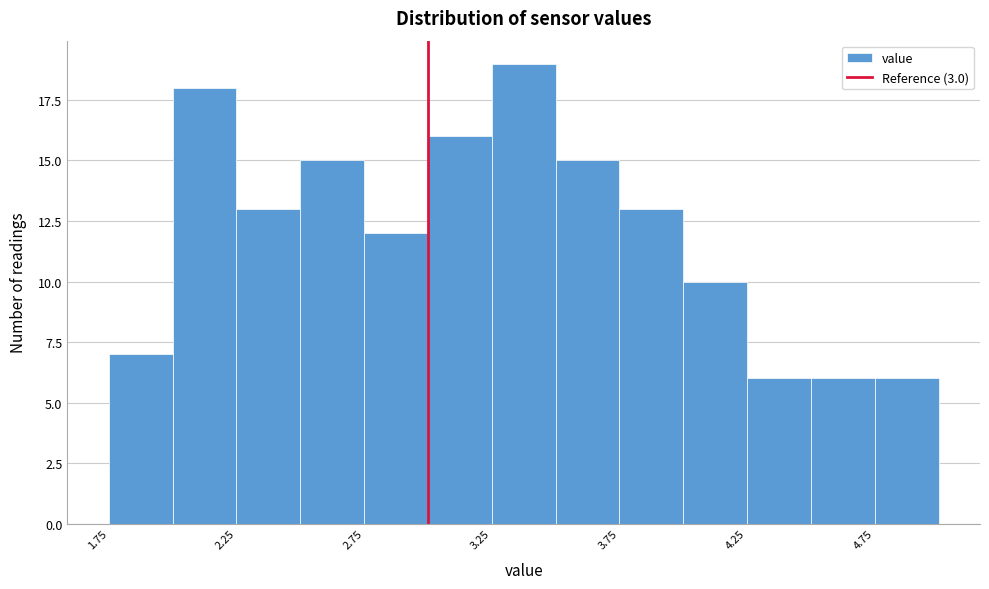

Reading left to right, transcribe this chart: for each bar, give the range it covers on the x-axis and its height. The values are not printed on the chart, so give them approximately, as read against the axis.

1.75 to 2.00: 7
2.00 to 2.25: 18
2.25 to 2.50: 13
2.50 to 2.75: 15
2.75 to 3.00: 12
3.00 to 3.25: 16
3.25 to 3.50: 19
3.50 to 3.75: 15
3.75 to 4.00: 13
4.00 to 4.25: 10
4.25 to 4.50: 6
4.50 to 4.75: 6
4.75 to 5.00: 6